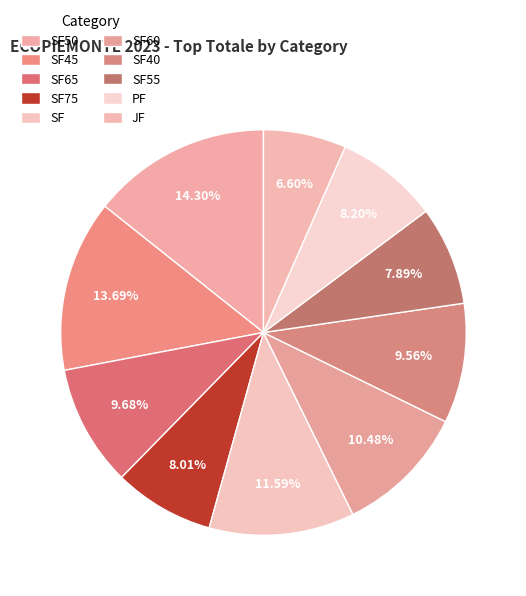

What portion of the pie excludes SF75?

92.0%